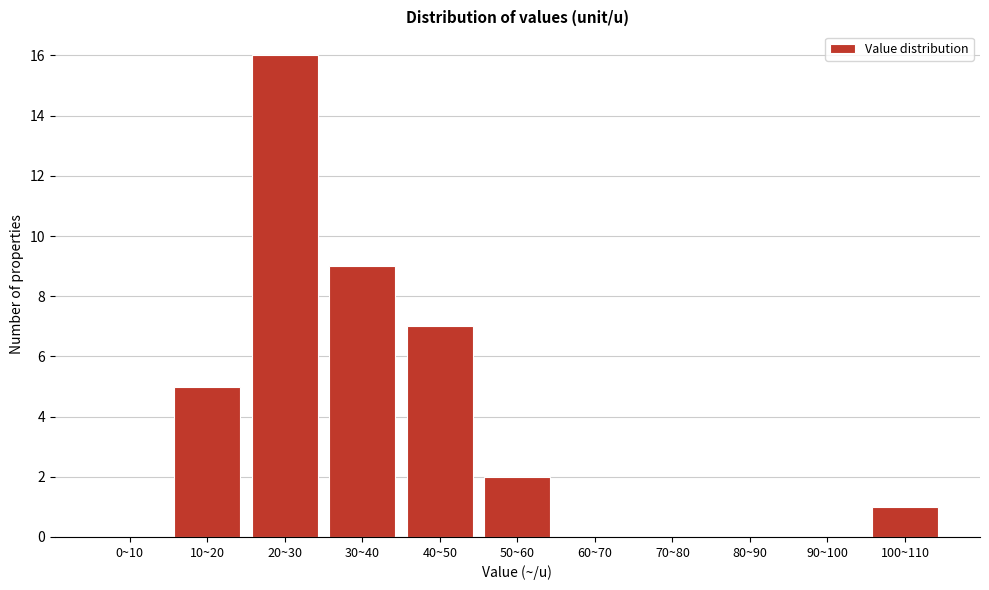

Reading right to left, list all the values displayed in this chart.

100~110=1	90~100=0	80~90=0	70~80=0	60~70=0	50~60=2	40~50=7	30~40=9	20~30=16	10~20=5	0~10=0